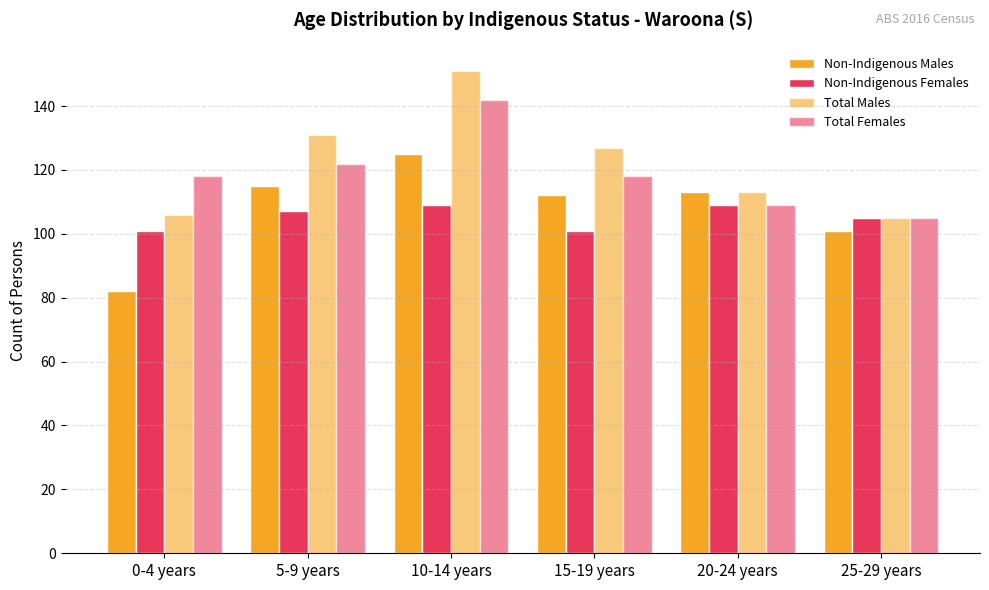

Which series has the largest total across all categories?

Total Males